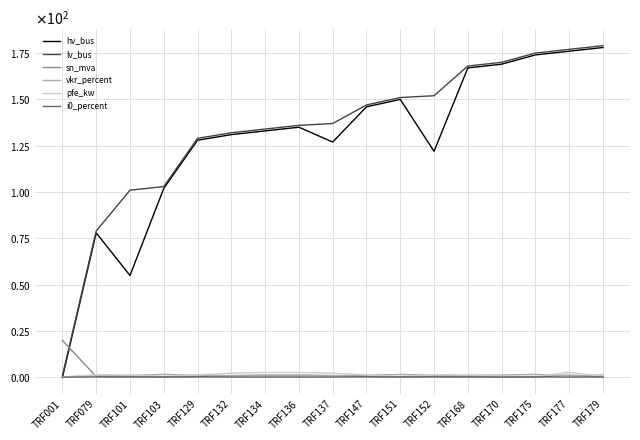

How many interior local valleys does the pfe_kw series have?

3